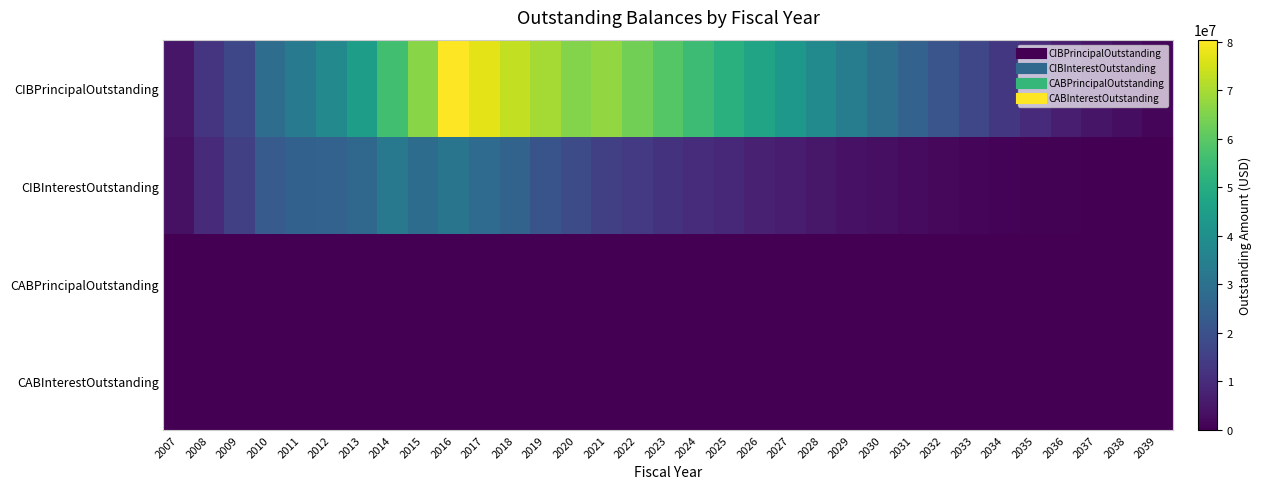

What is the maximum value shown in the chart?

80450000.0